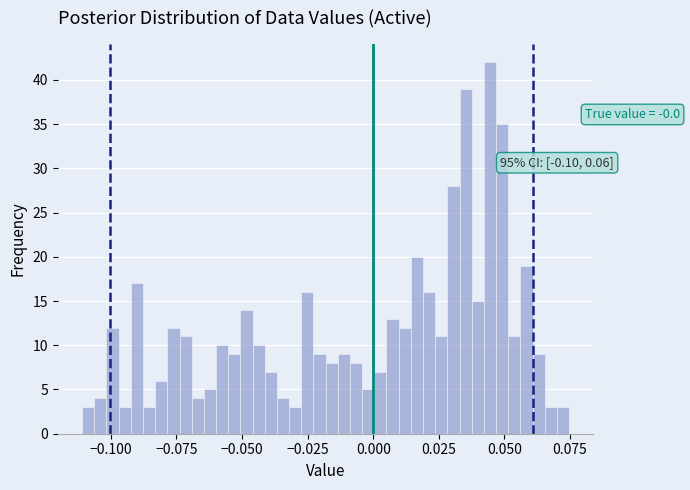

Around what value on the x-axis is the tallest bar? Give the approximate position of its centre, as read against the axis.

0.045